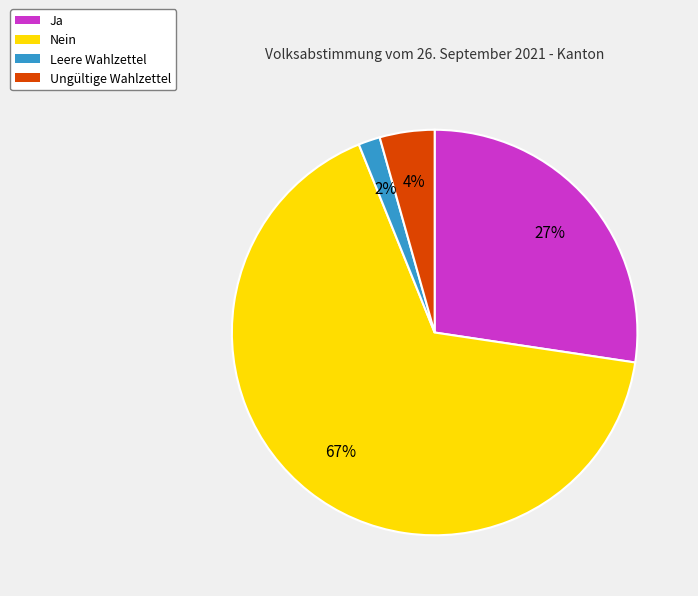

Which has a higher value, Nein or Leere Wahlzettel?

Nein